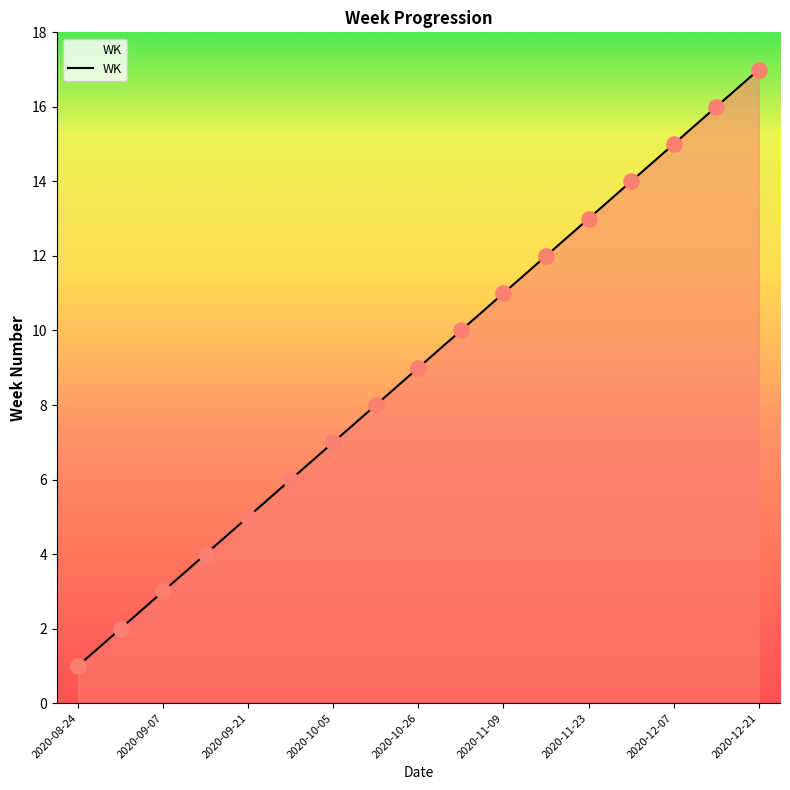

What is the difference between the maximum and minimum values?

16